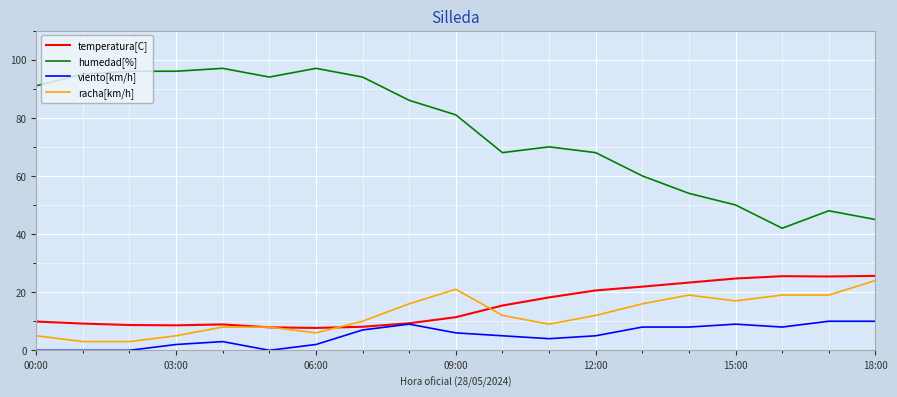

True or false: humedad[%] and temperatura[C] intersect in this chart.

False